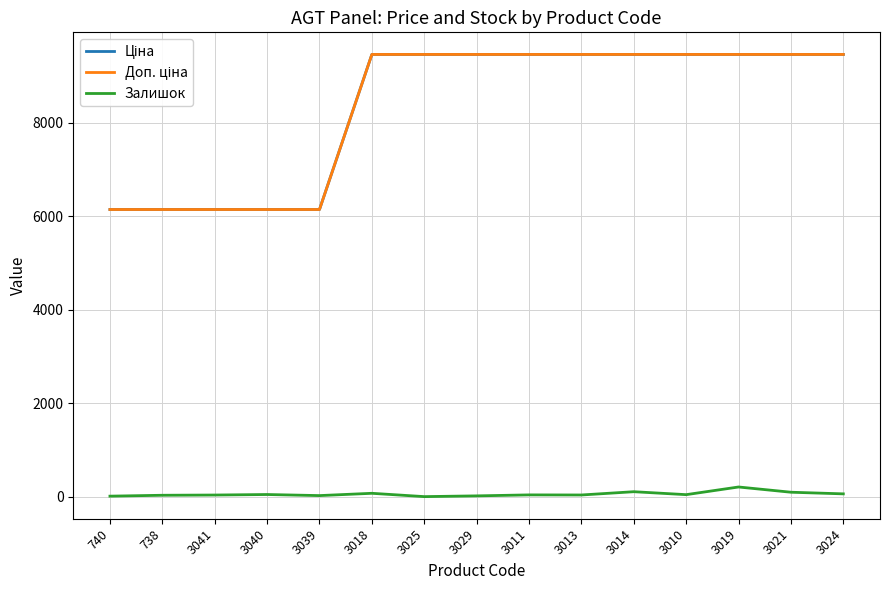

True or false: Ціна and Доп. ціна intersect in this chart.

False